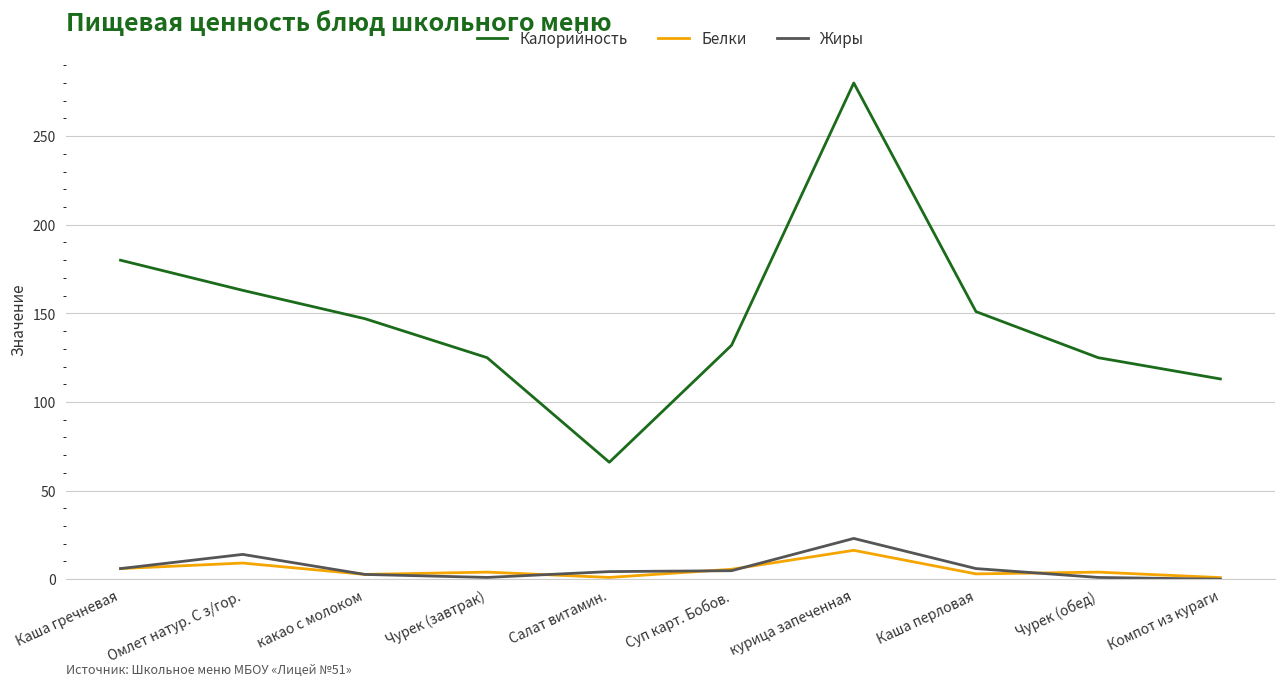

Which category has the lowest value in the Калорийность series?

Салат витамин.